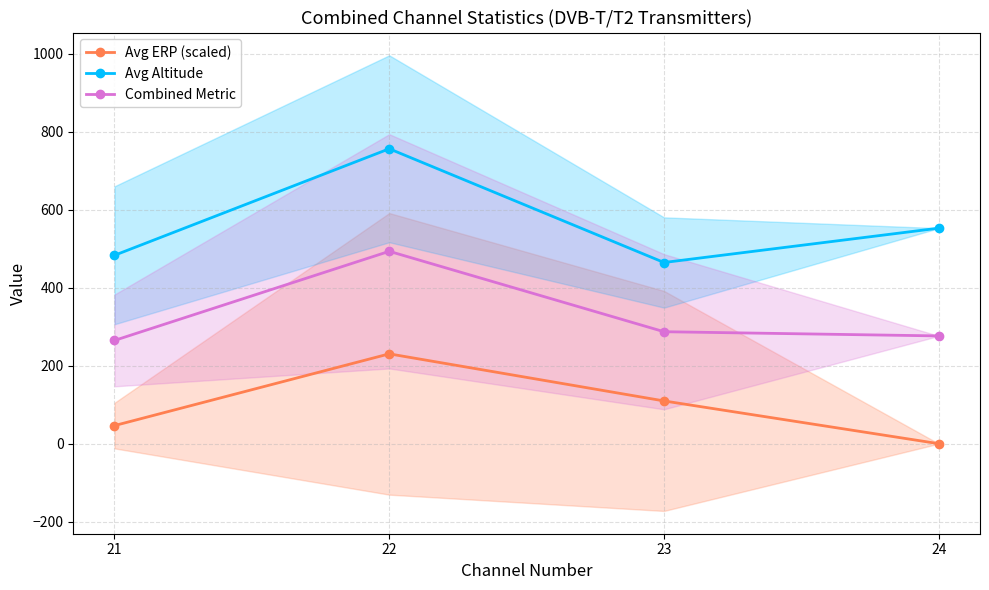

Is it true that Avg ERP (scaled) equals 19.5 at 21?

False